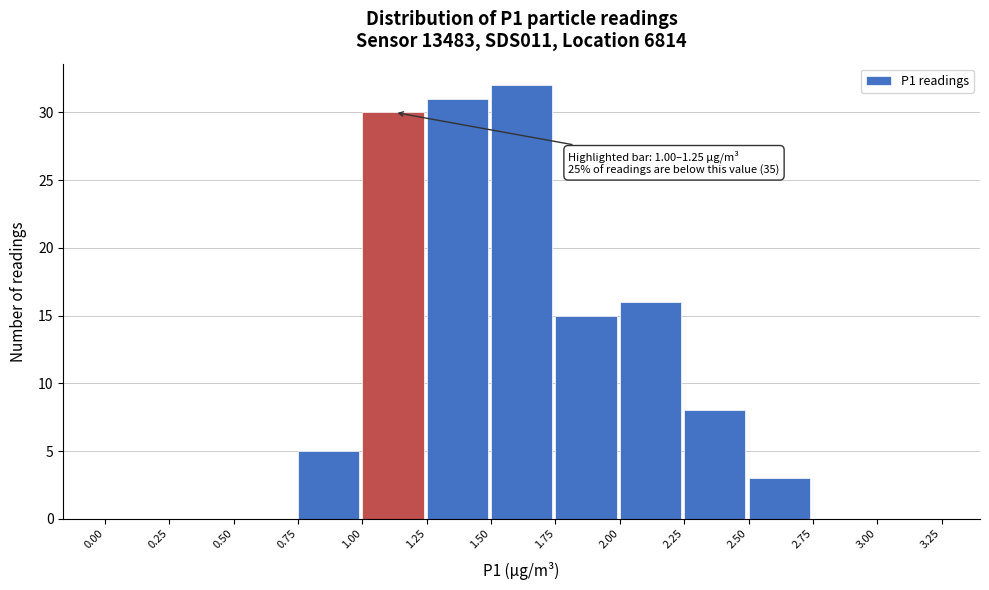

Over which range of the x-axis is the bar tallest?

1.50 to 1.75